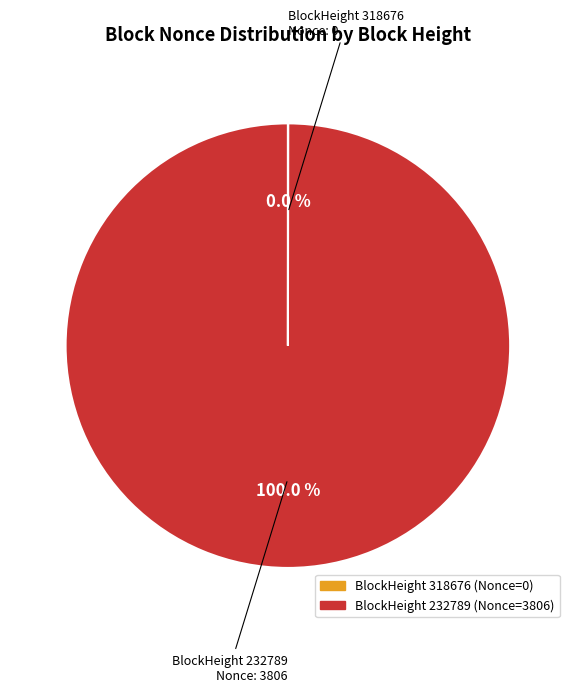

Does any single category account for the majority?

Yes